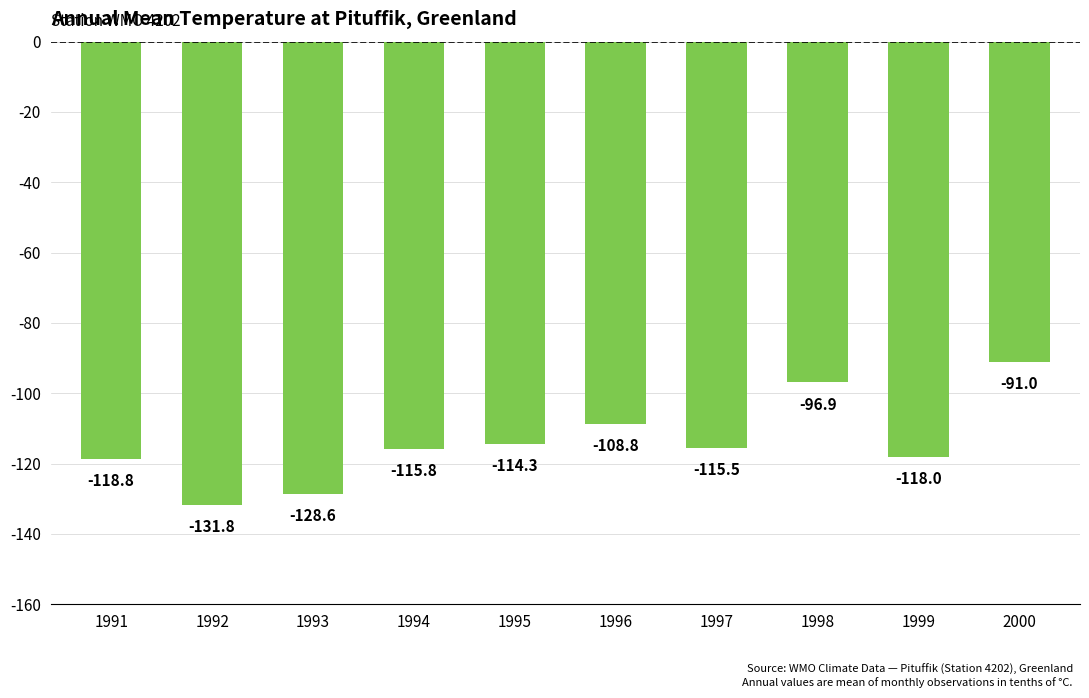

How many data points are less than -115?

6